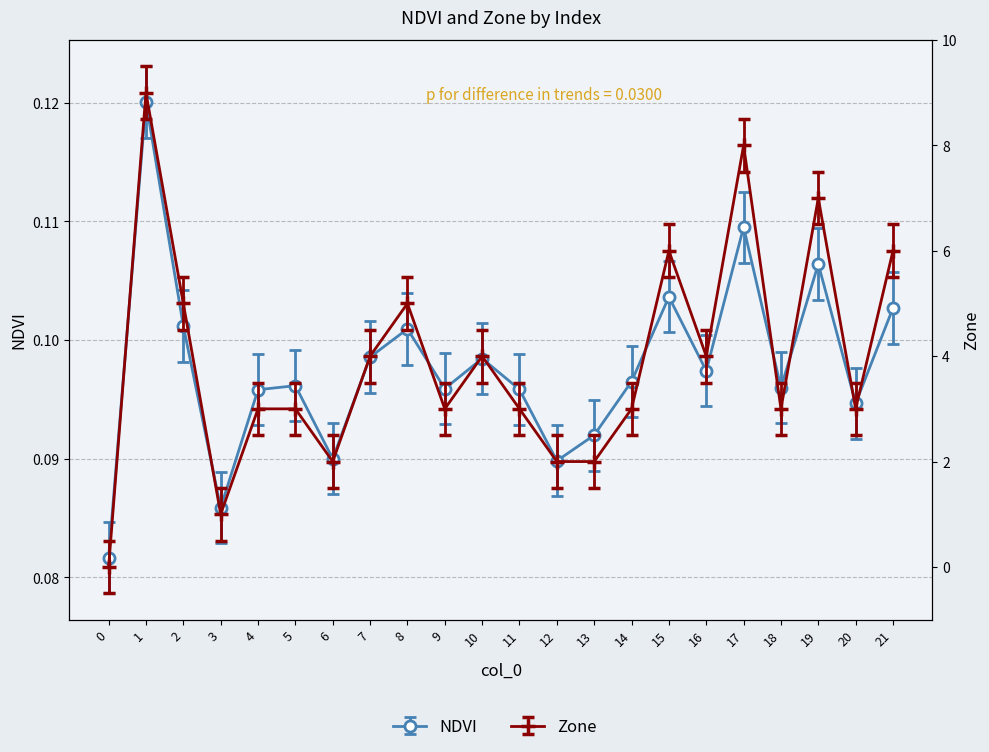

At which label is Zone closest to 4?

7